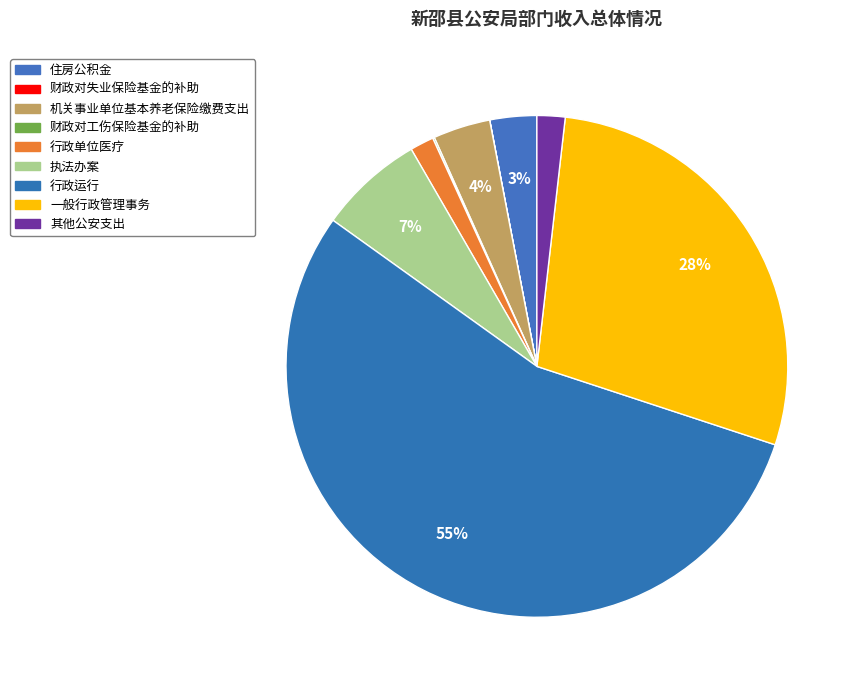

To the nearest percent, what is the difference between the largest and smallest slice percentages?

55%